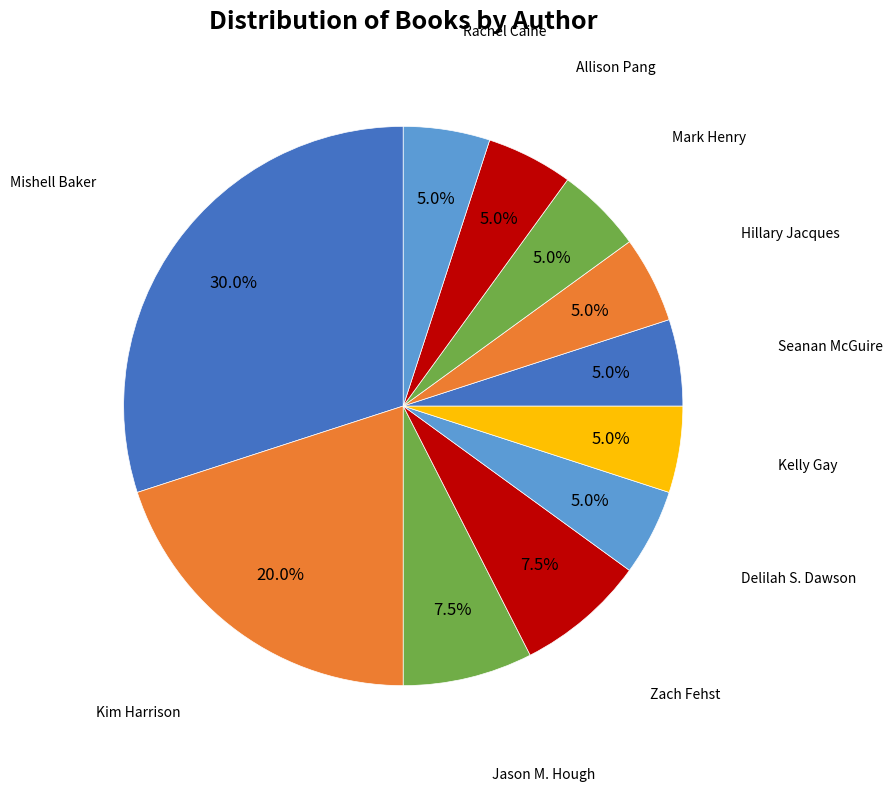

How many segments does this pie chart have?

11